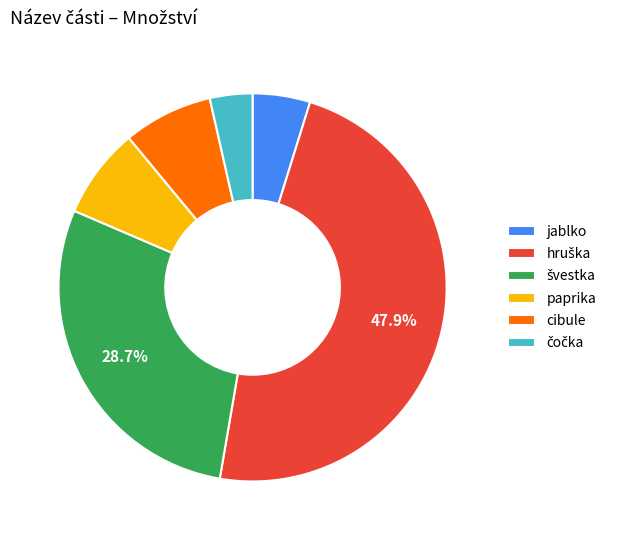

How many slices are in this pie chart?

6